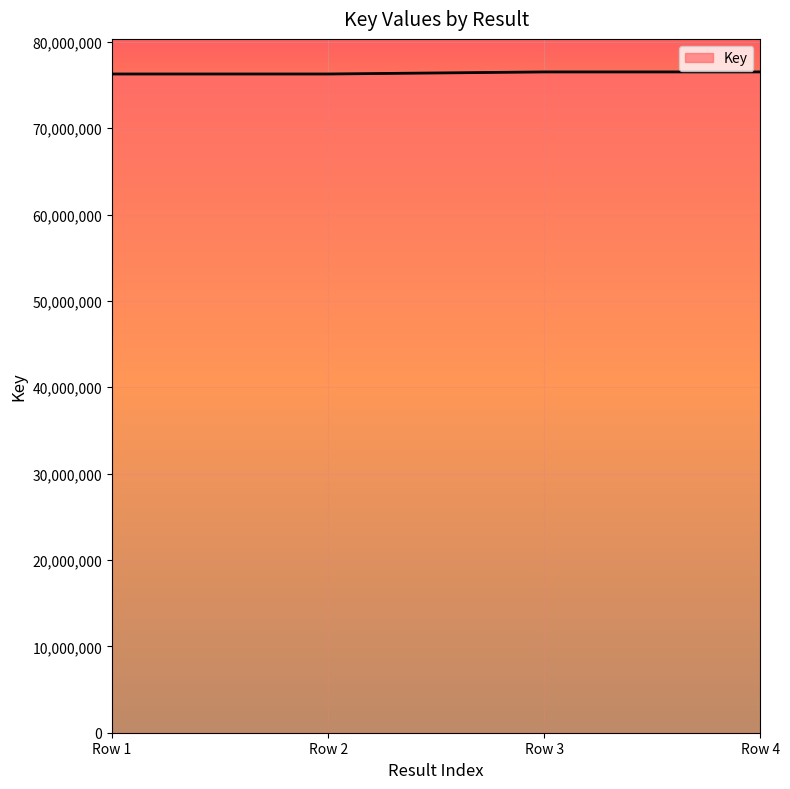

What is the sum of all values?

305593388